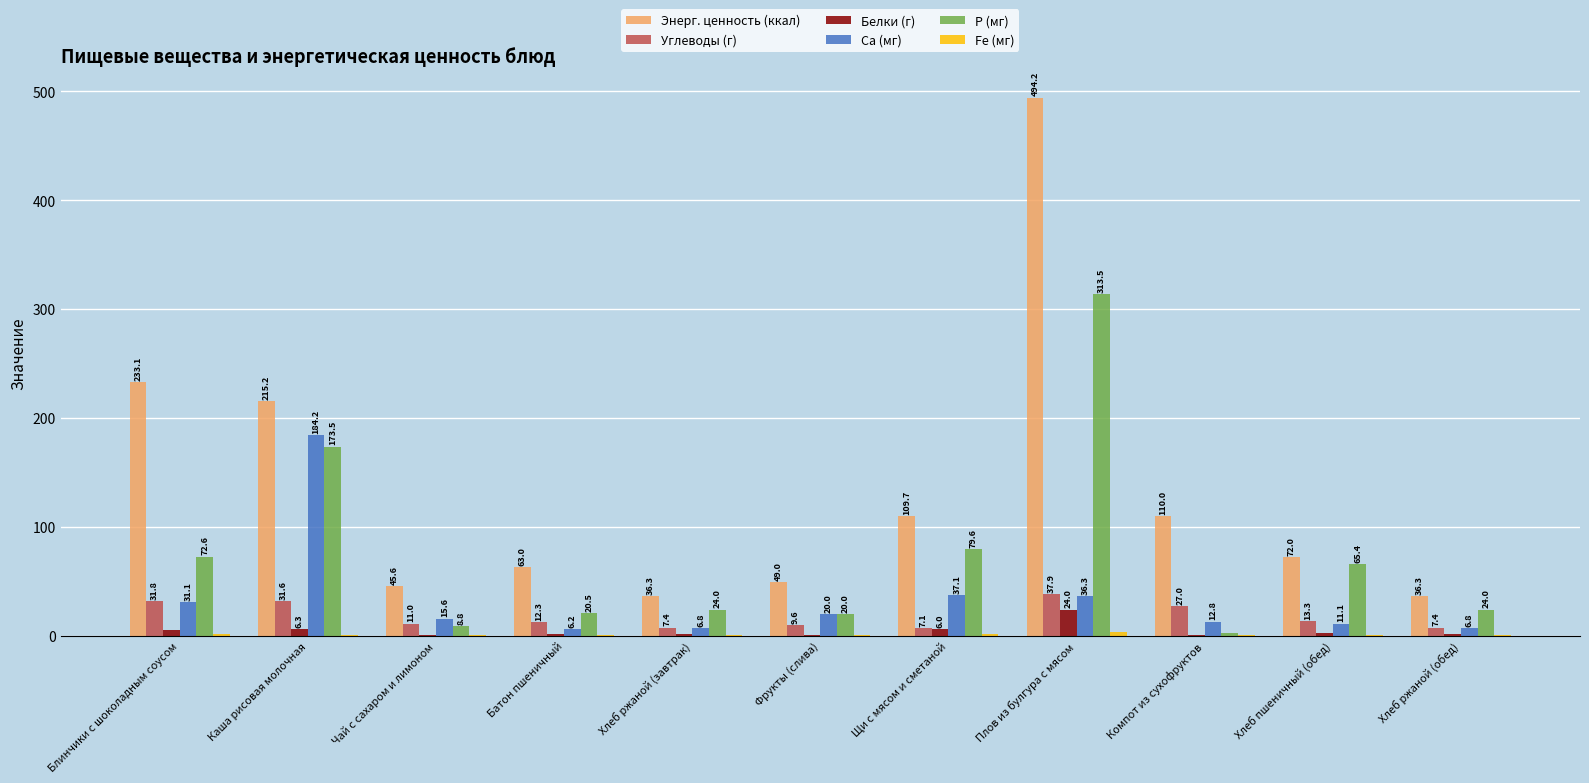

Which category has the highest value across all series?

Плов из булгура с мясом